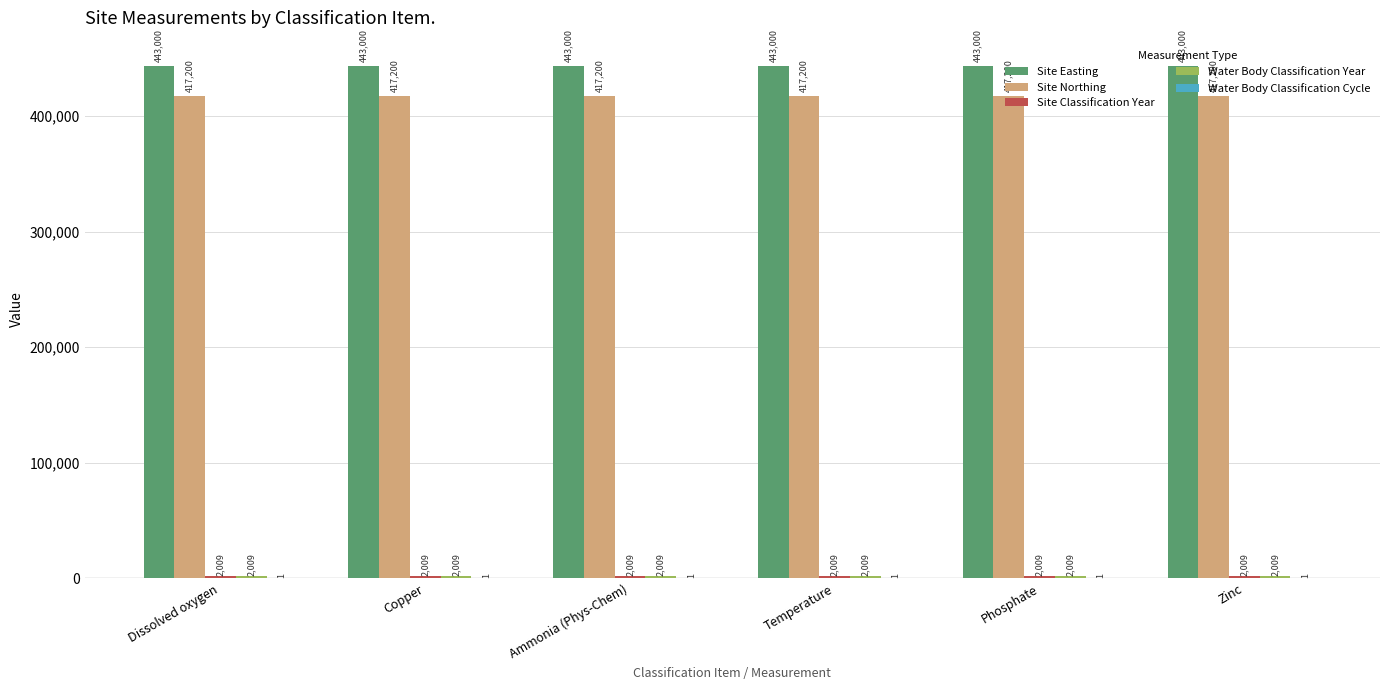

Which series has the largest total across all categories?

Site Easting